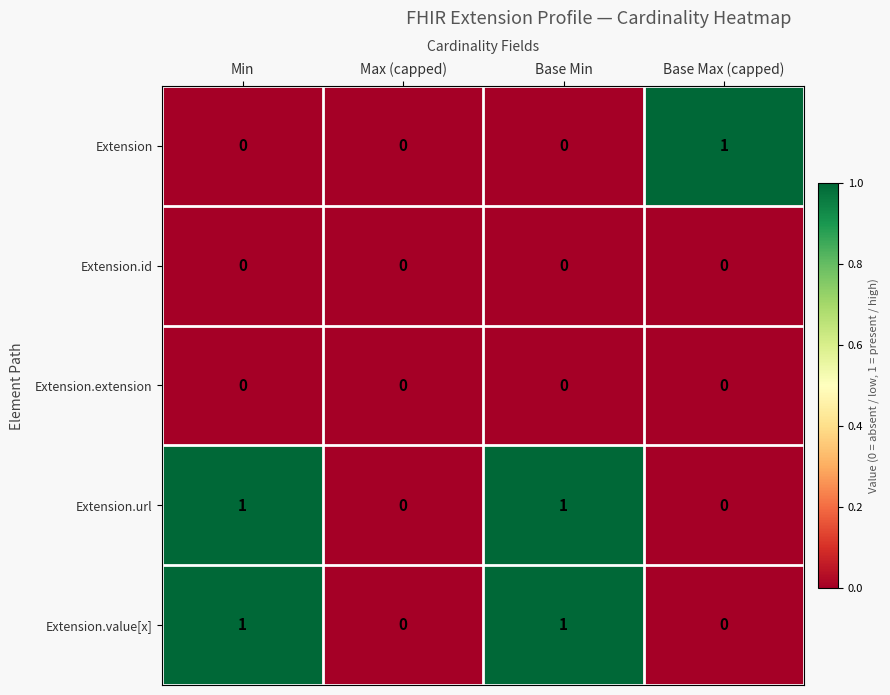

Reading left to right, extract all data points from this chart.

Extension: 0	0	0	1
Extension.id: 0	0	0	0
Extension.extension: 0	0	0	0
Extension.url: 1	0	1	0
Extension.value[x]: 1	0	1	0